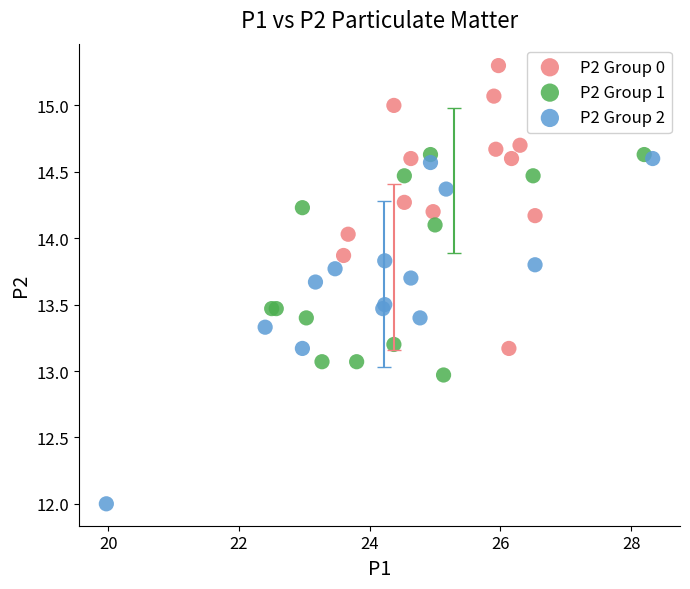

Which series contains the lowest Y value?

P2 Group 2